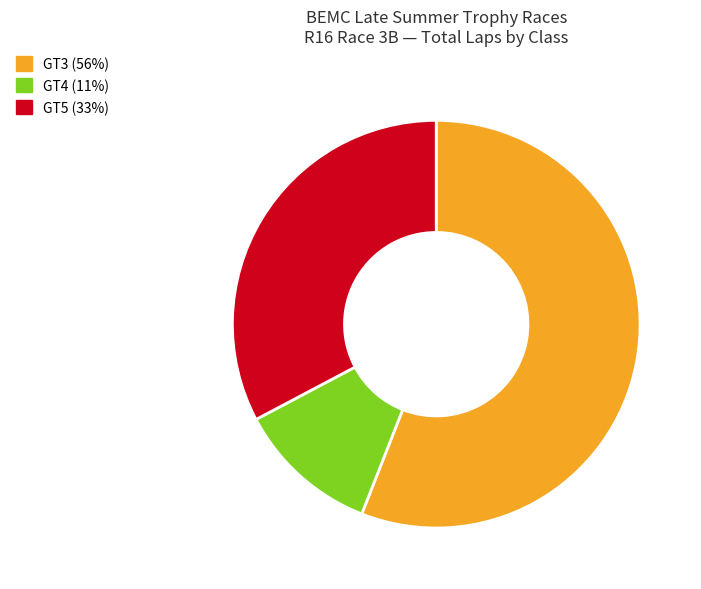

Which slice is the largest?

GT3